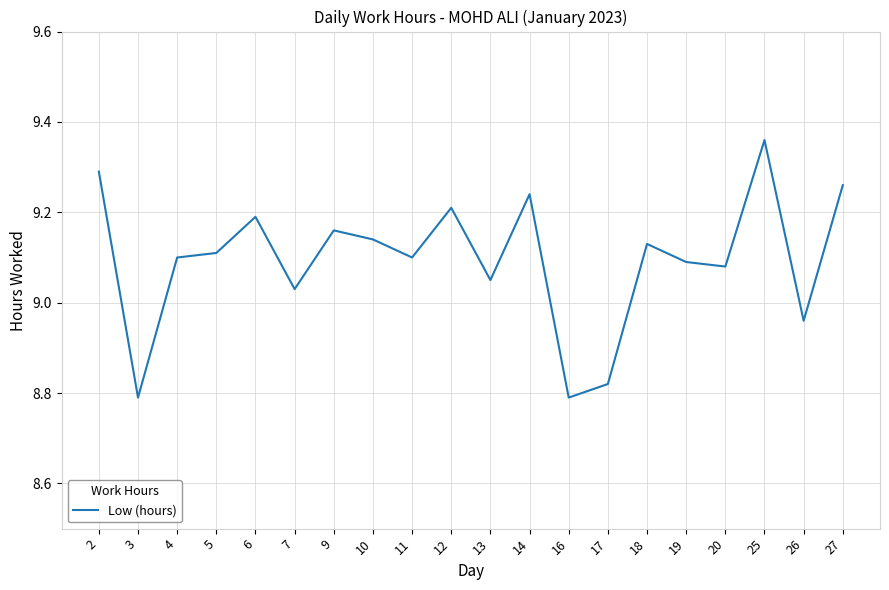

The chart shows a value of 9.1 at 11. True or false?

True